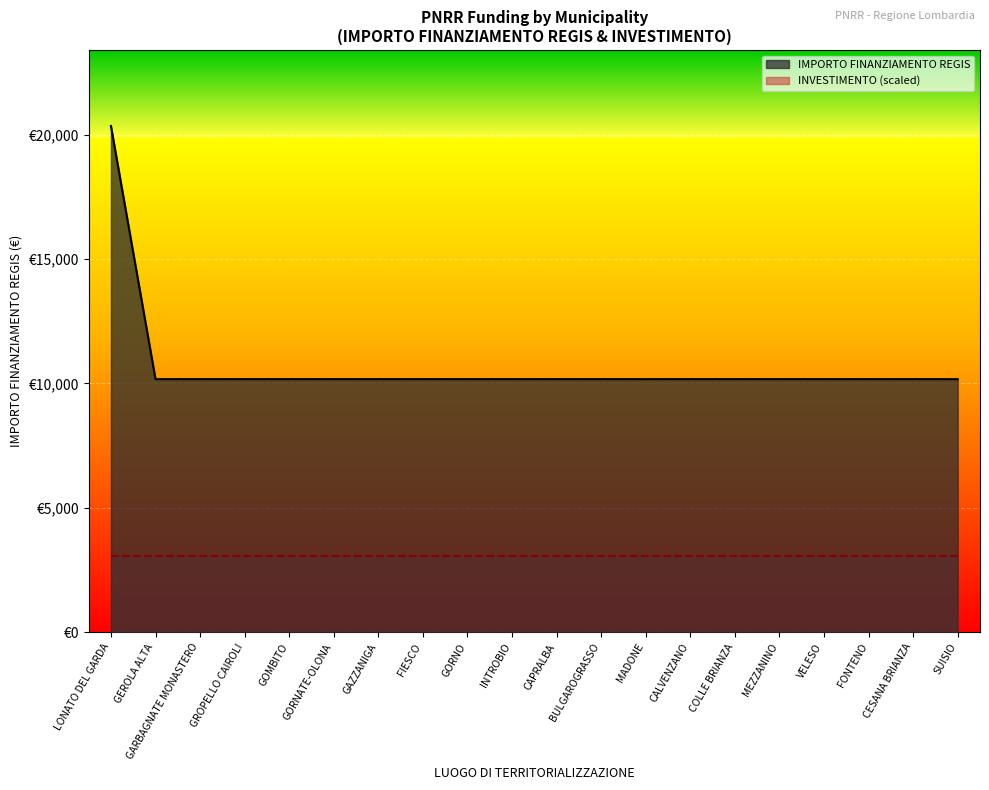

Which category has the highest value across all series?

LONATO DEL GARDA